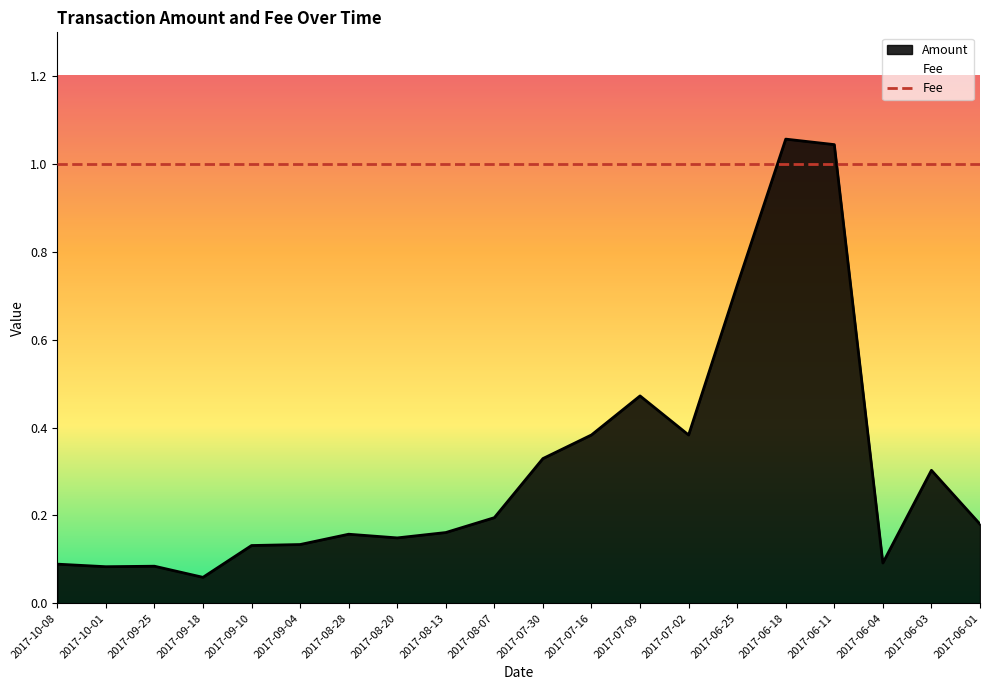

Rank the categories by value from highest to lowest.

2017-06-18, 2017-06-11, 2017-06-25, 2017-07-09, 2017-07-16, 2017-07-02, 2017-07-30, 2017-06-03, 2017-08-07, 2017-06-01, 2017-08-13, 2017-08-28, 2017-08-20, 2017-09-04, 2017-09-10, 2017-06-04, 2017-10-08, 2017-09-25, 2017-10-01, 2017-09-18